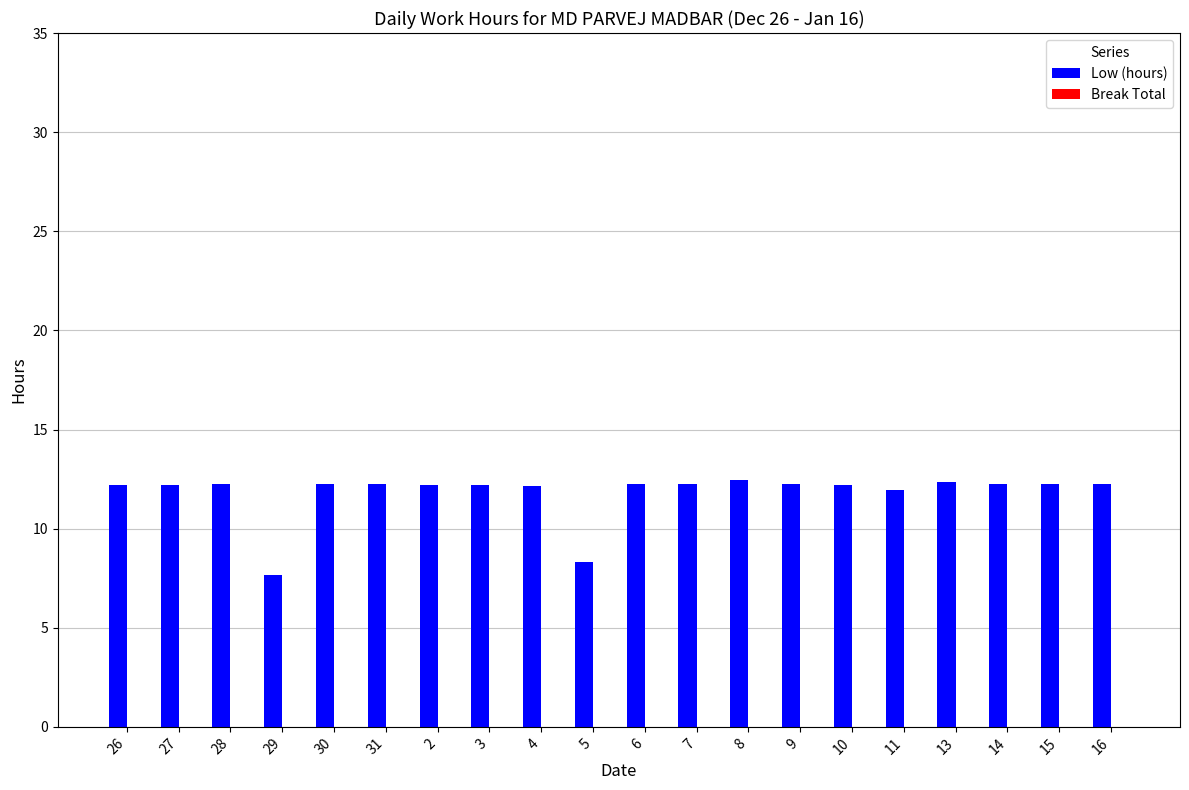

What is the sum of the values at 10 and 4?

24.4